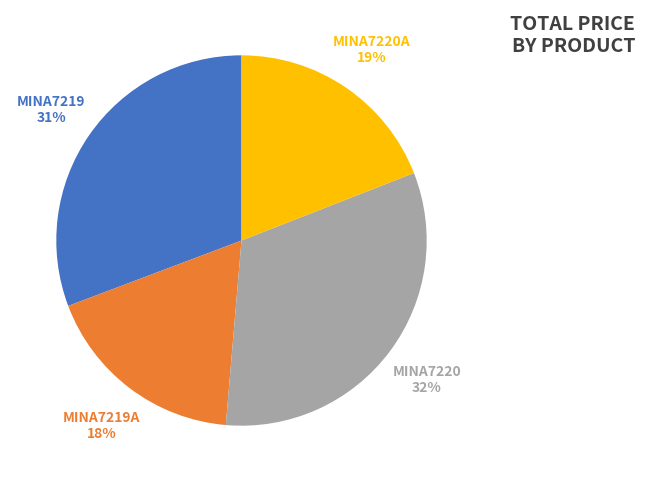

What is the ratio of the value at MINA7219 to the value at MINA7219A?

1.7